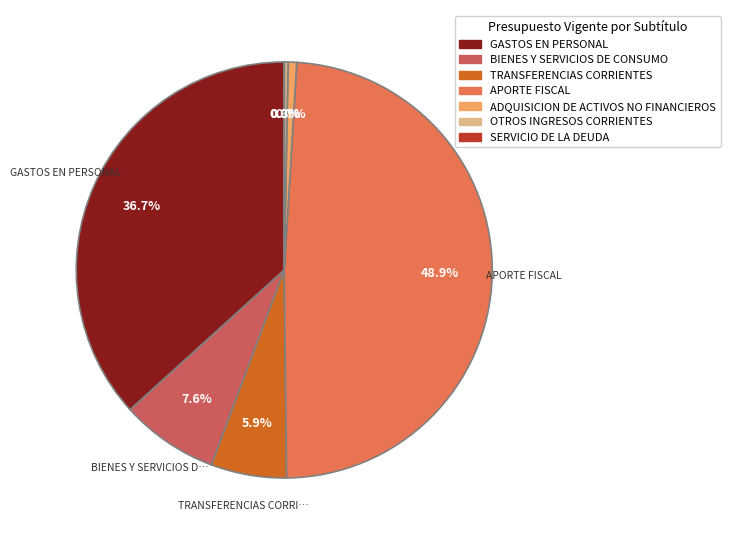

Which slice is the smallest?

SERVICIO DE LA DEUDA